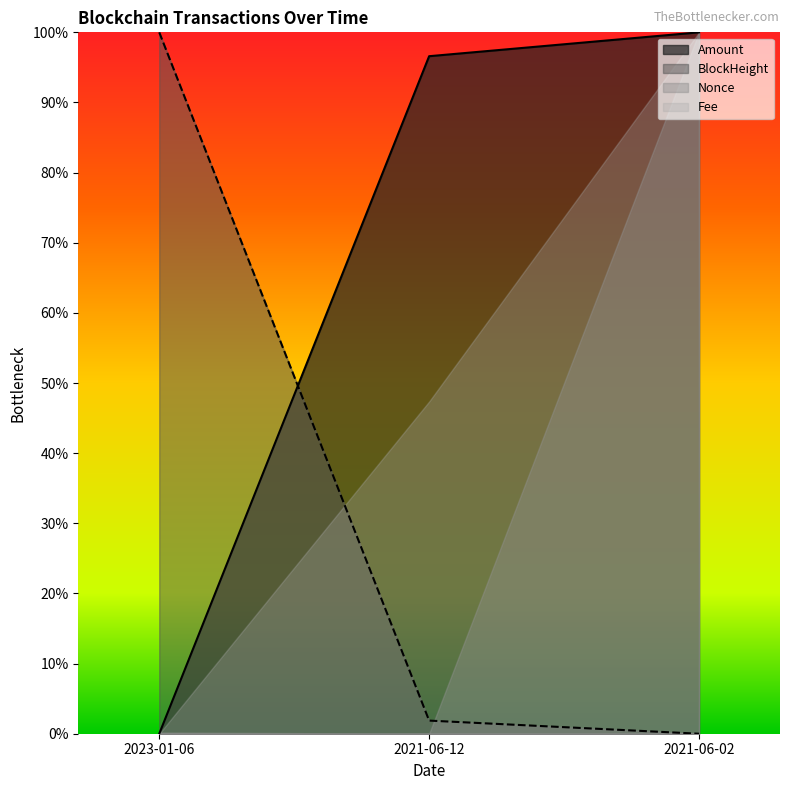

At which label is BlockHeight closest to 0?

2021-06-02